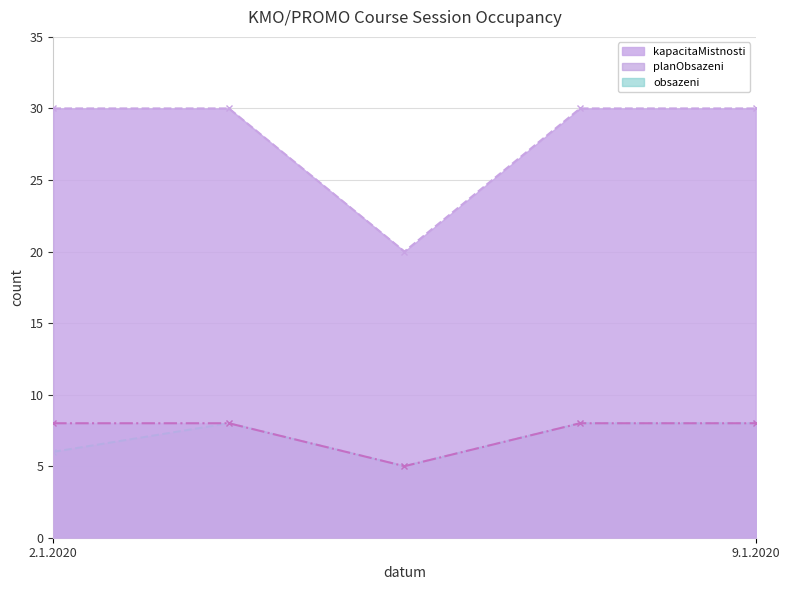

Rank the categories by planObsazeni value from lowest to highest.

7.1.2020, 2.1.2020, 3.1.2020, 8.1.2020, 9.1.2020